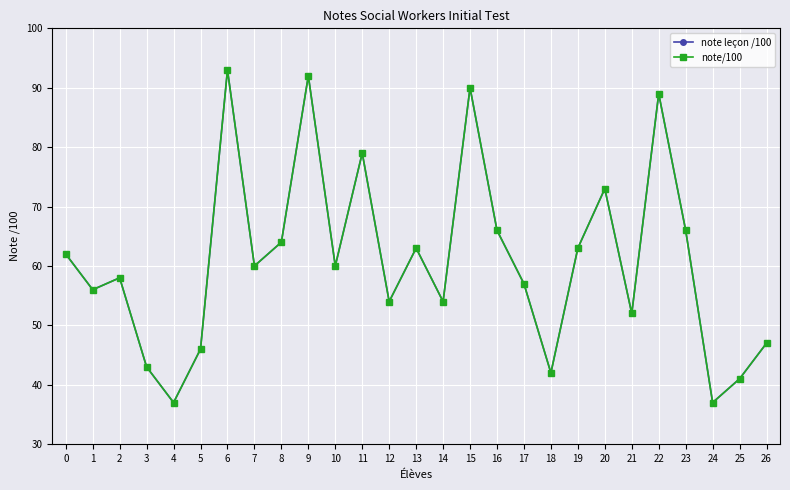

Does the chart have visible grid lines?

Yes